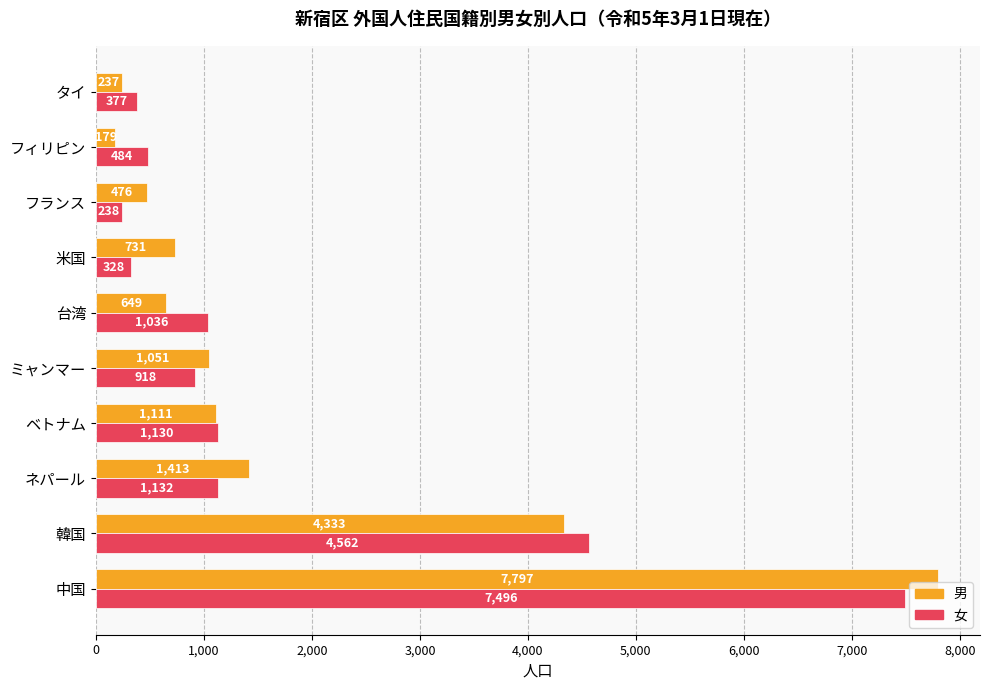

List the labels in order of 女 value, largest first.

中国, 韓国, ネパール, ベトナム, 台湾, ミャンマー, フィリピン, タイ, 米国, フランス